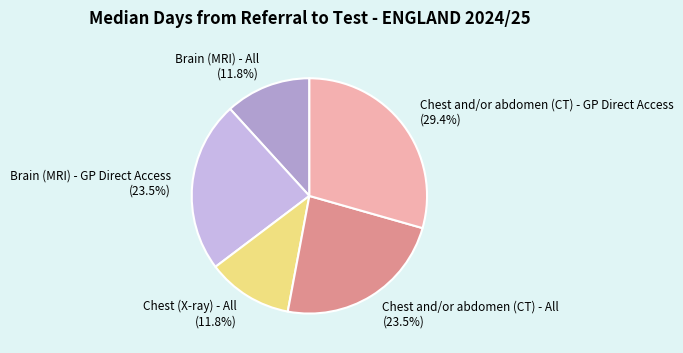

Which category has the biggest portion of the pie?

Chest and/or abdomen (CT) - GP Direct Access (29.4%)